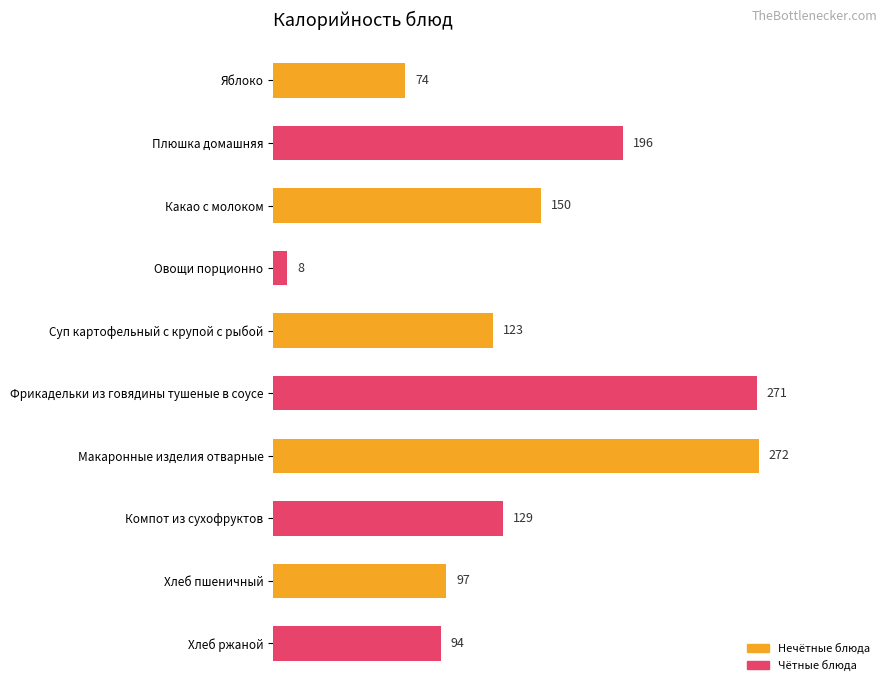

Rank the categories by value from highest to lowest.

Макаронные изделия отварные, Фрикадельки из говядины тушеные в соусе, Плюшка домашняя, Какао с молоком, Компот из сухофруктов, Суп картофельный с крупой с рыбой, Хлеб пшеничный, Хлеб ржаной, Яблоко, Овощи порционно